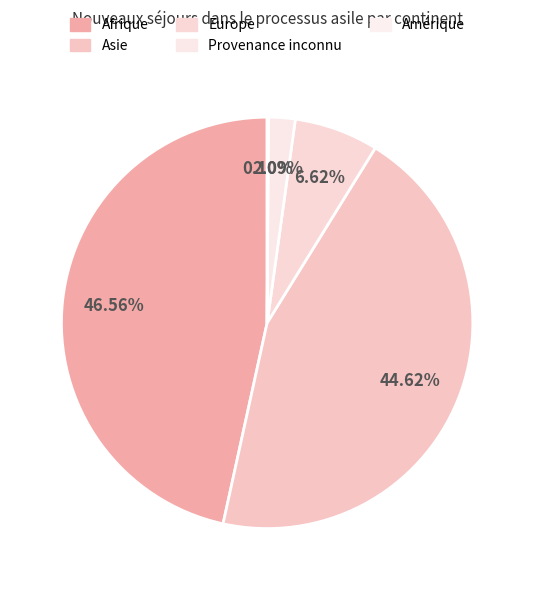

What is the total percentage of Provenance inconnu and Amérique?

2.2%